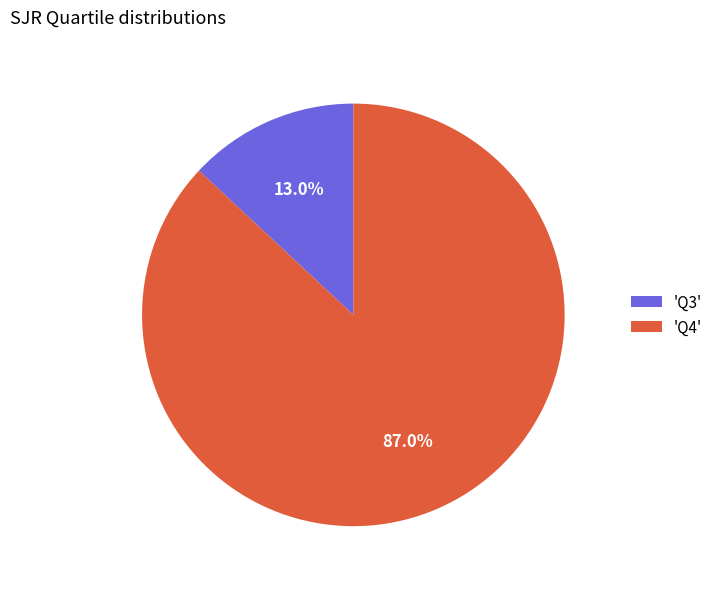

What is the total percentage of 'Q3' and 'Q4'?

100.0%